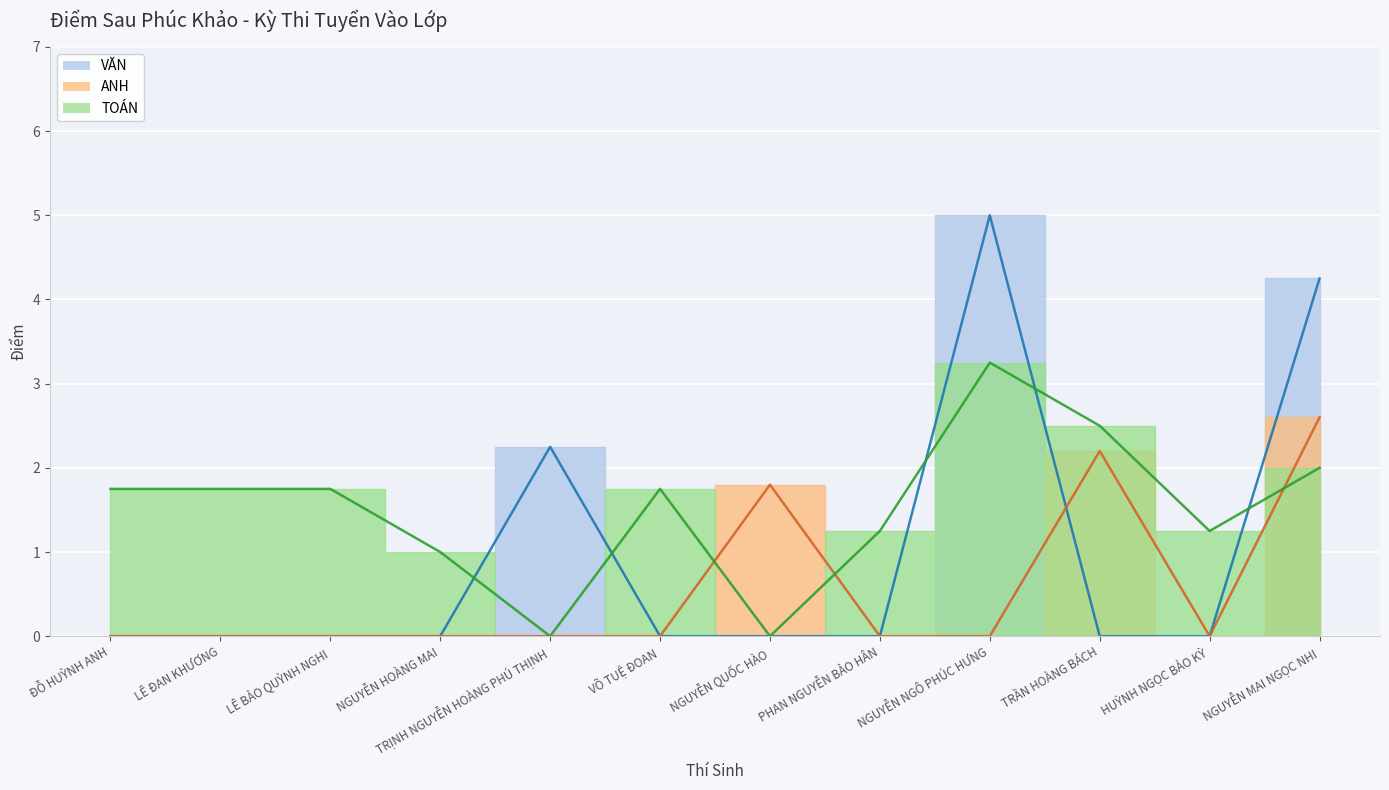

Reading left to right, list all the values displayed in this chart.

VĂN: ĐỖ HUỲNH ANH=0.0	LÊ ĐAN KHƯƠNG=0.0	LÊ BẢO QUỲNH NGHI=0.0	NGUYỄN HOÀNG MAI=0.0	TRỊNH NGUYỄN HOÀNG PHÚ THỊNH=2.2	VÕ TUỆ ĐOAN=0.0	NGUYỄN QUỐC HÀO=0.0	PHAN NGUYỄN BẢO HÂN=0.0	NGUYỄN NGÔ PHÚC HƯNG=5.0	TRẦN HOÀNG BÁCH=0.0	HUỲNH NGỌC BẢO KỲ=0.0	NGUYỄN MAI NGỌC NHI=4.2
ANH: ĐỖ HUỲNH ANH=0.0	LÊ ĐAN KHƯƠNG=0.0	LÊ BẢO QUỲNH NGHI=0.0	NGUYỄN HOÀNG MAI=0.0	TRỊNH NGUYỄN HOÀNG PHÚ THỊNH=0.0	VÕ TUỆ ĐOAN=0.0	NGUYỄN QUỐC HÀO=1.8	PHAN NGUYỄN BẢO HÂN=0.0	NGUYỄN NGÔ PHÚC HƯNG=0.0	TRẦN HOÀNG BÁCH=2.2	HUỲNH NGỌC BẢO KỲ=0.0	NGUYỄN MAI NGỌC NHI=2.6
TOÁN: ĐỖ HUỲNH ANH=1.8	LÊ ĐAN KHƯƠNG=1.8	LÊ BẢO QUỲNH NGHI=1.8	NGUYỄN HOÀNG MAI=1.0	TRỊNH NGUYỄN HOÀNG PHÚ THỊNH=0.0	VÕ TUỆ ĐOAN=1.8	NGUYỄN QUỐC HÀO=0.0	PHAN NGUYỄN BẢO HÂN=1.2	NGUYỄN NGÔ PHÚC HƯNG=3.2	TRẦN HOÀNG BÁCH=2.5	HUỲNH NGỌC BẢO KỲ=1.2	NGUYỄN MAI NGỌC NHI=2.0